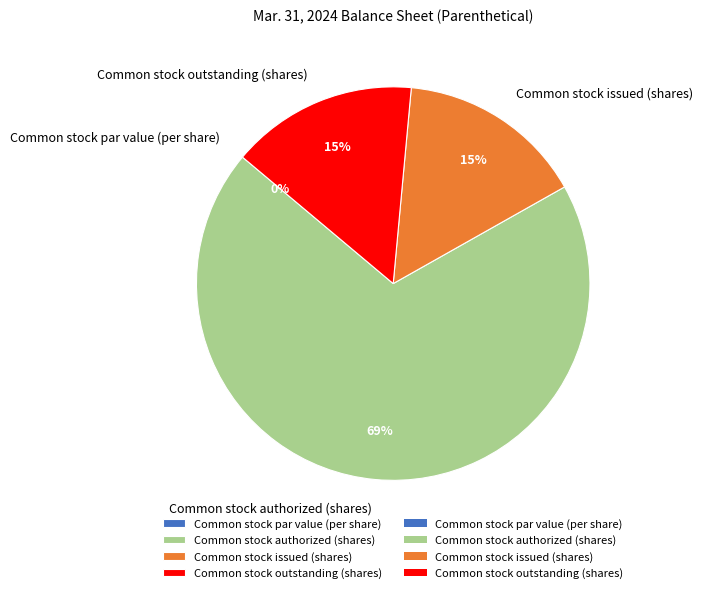

Does Common stock outstanding (shares) represent more than half of the total?

No